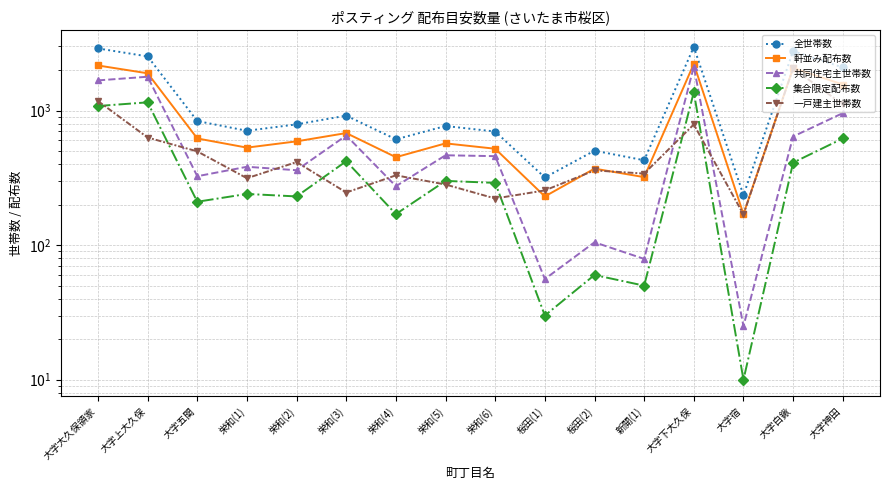

How many lines are shown in the chart?

5